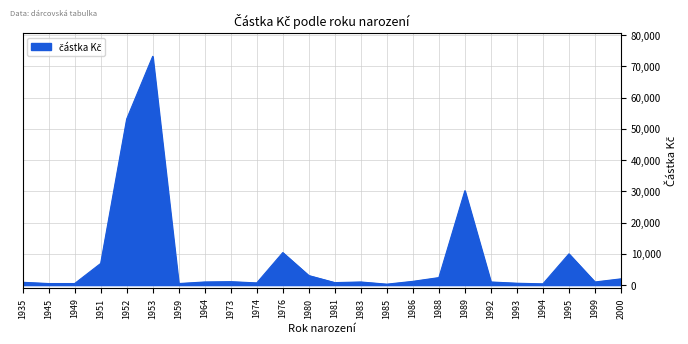

What is the sum of all values?

202827